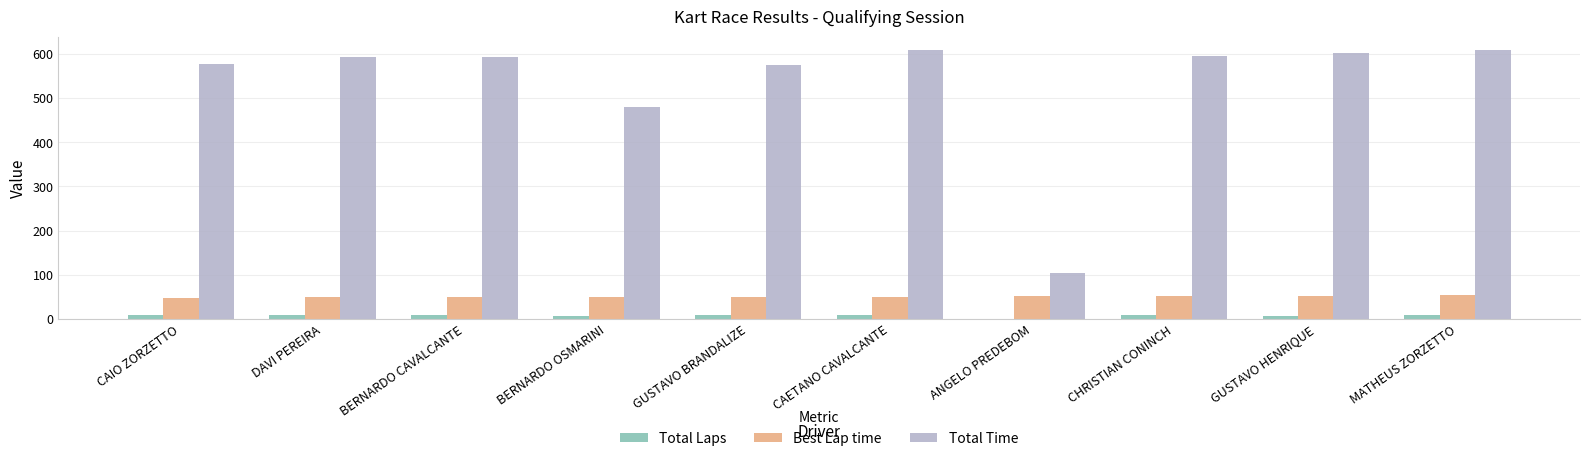

The value of Best Lap time at GUSTAVO BRANDALIZE is 24.5. True or false?

False